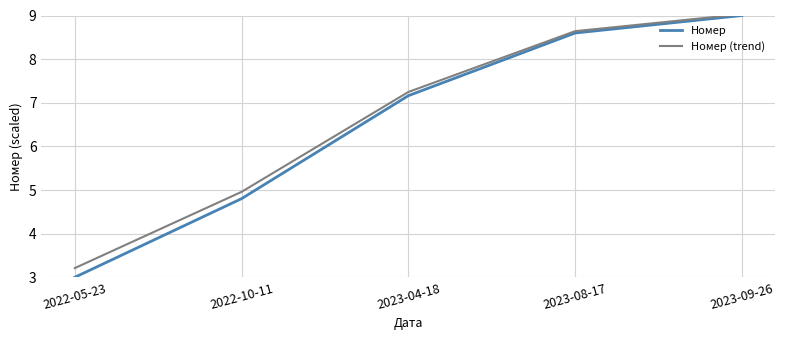

Which series has the largest range (max minus min)?

Номер